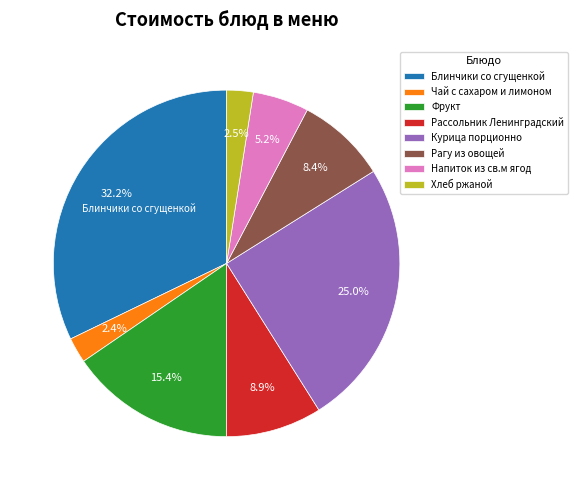

To the nearest percent, what is the average slice percentage?

12%